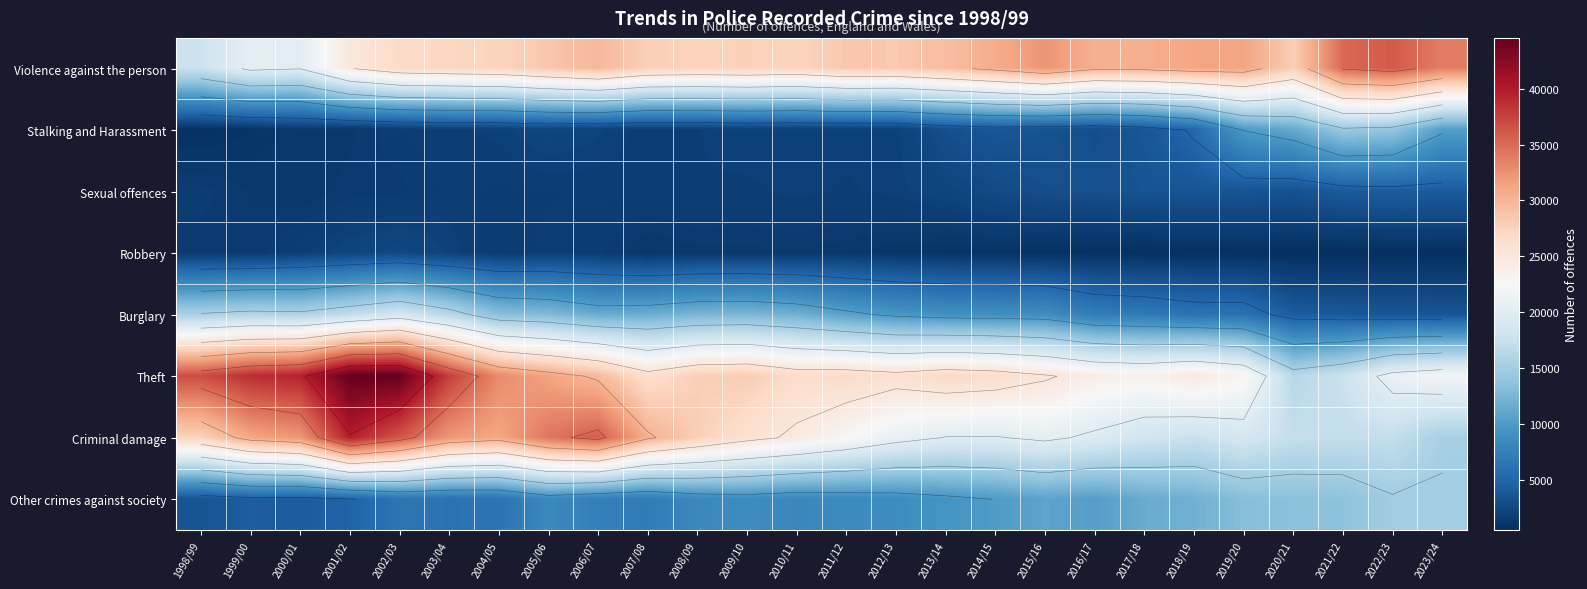

At how many categories does at least one series exceed 1809?

26